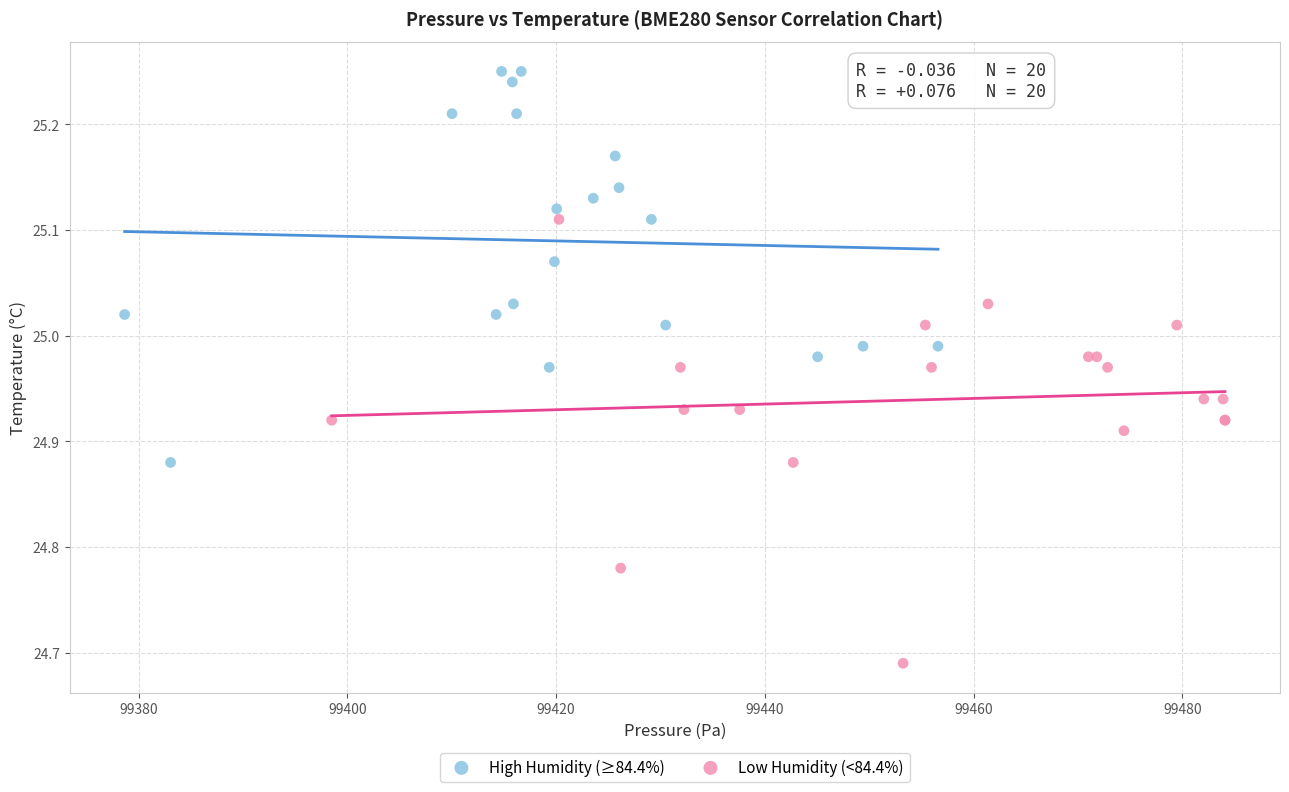

Which series contains the highest Y value?

High Humidity (≥84.4%)